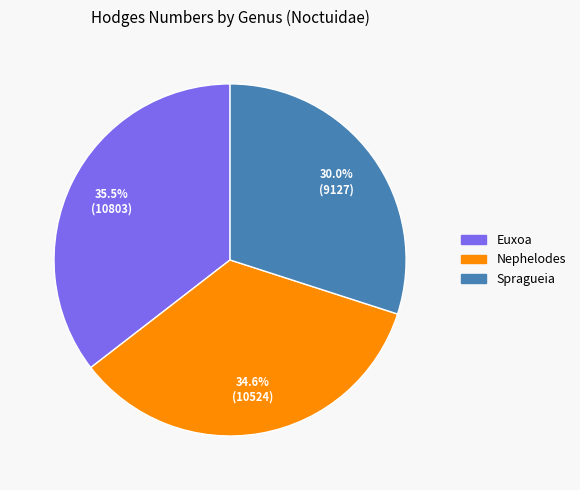

What percentage is the Spragueia slice, to the nearest percent?

30%